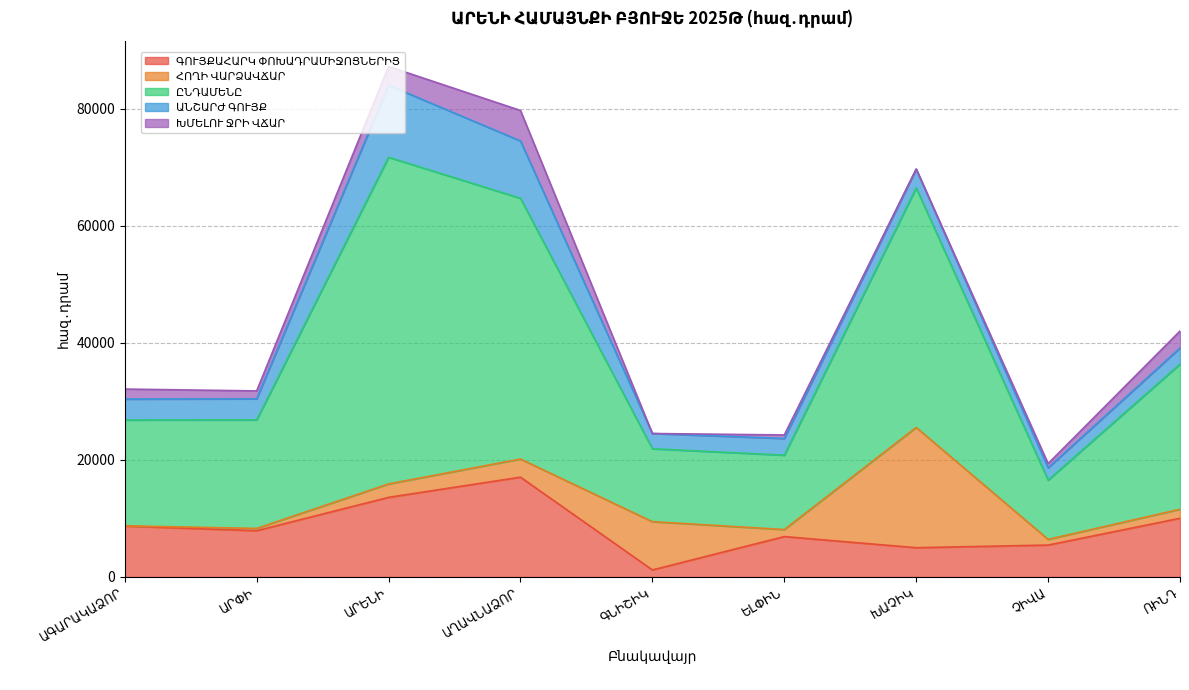

True or false: ԳՈՒՅՔԱՀԱՐԿ ՓՈԽԱԴՐԱՄԻՋՈՑՆԵՐԻՑ and ԽՄԵԼՈՒ ՋՐԻ ՎՃԱՐ cross at least once.

False